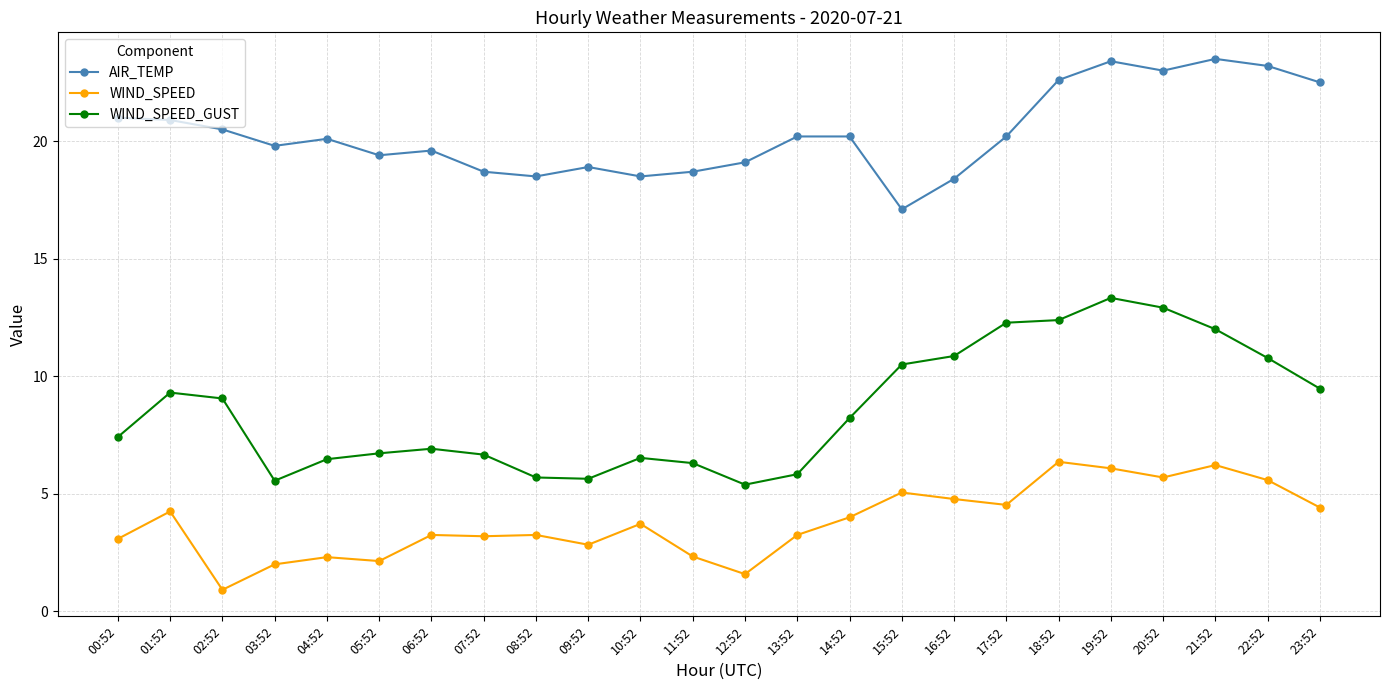

True or false: WIND_SPEED has more than 2 points higher than both neighbors.

True